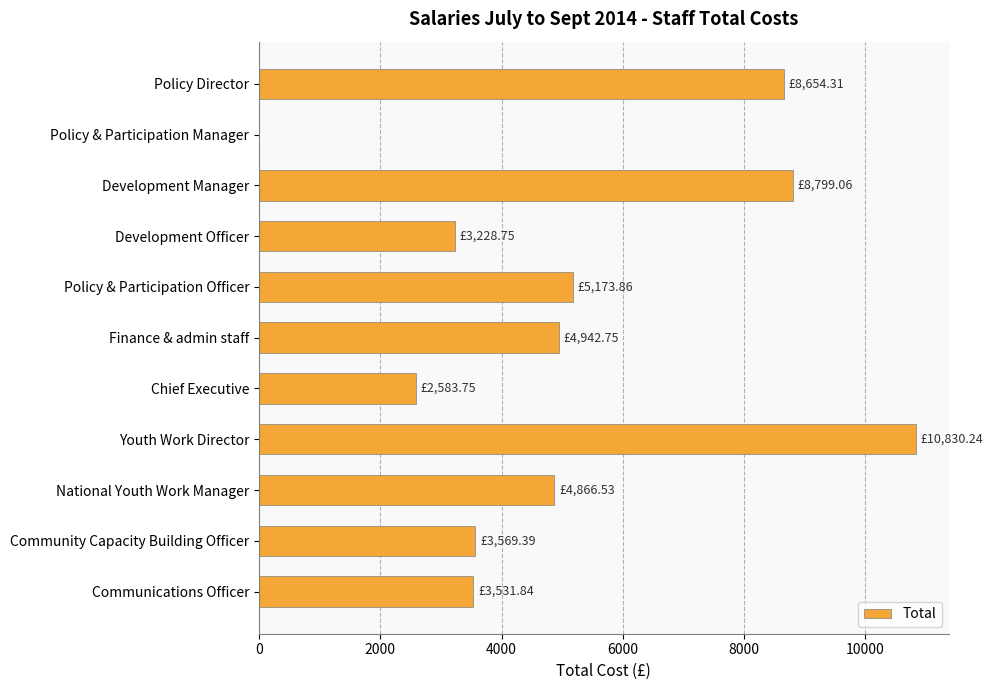

What is the sum of all values?

56180.5